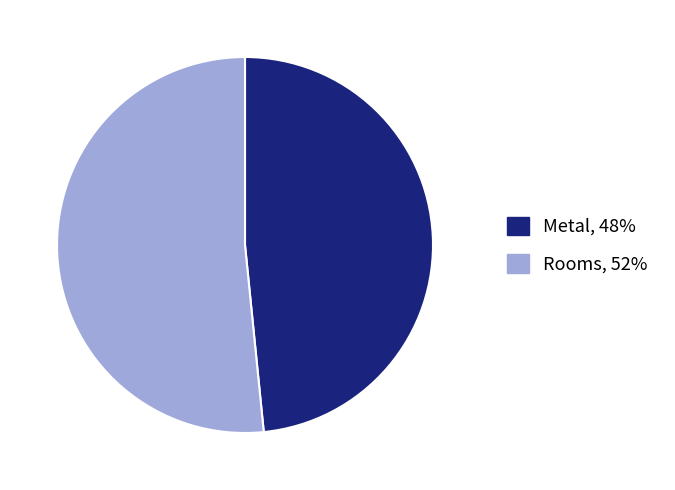

Do Rooms and Metal together represent more than half of the pie?

Yes